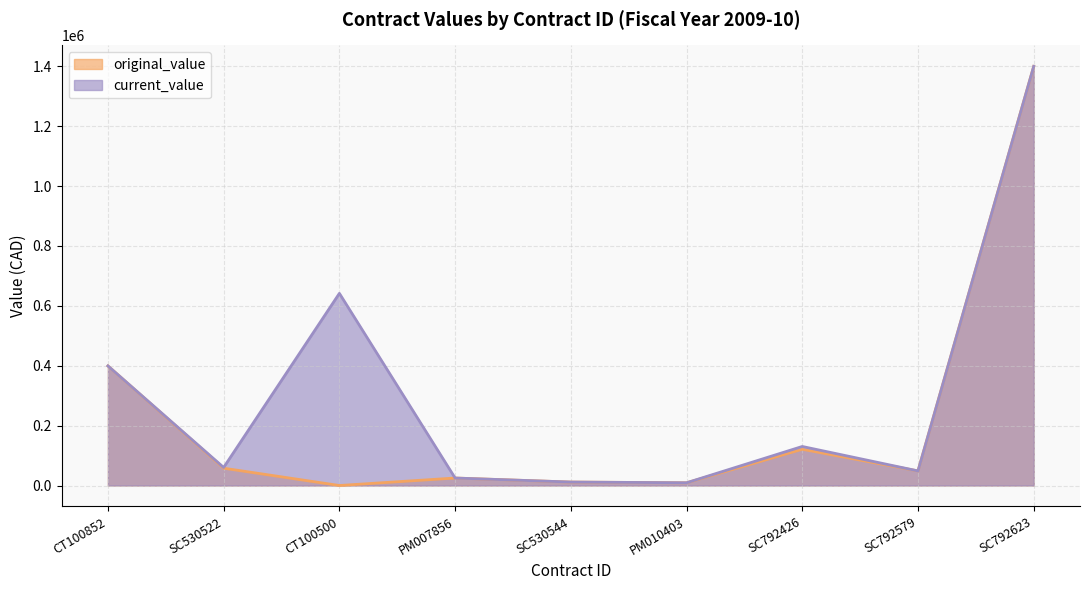

How many lines are shown in the chart?

2